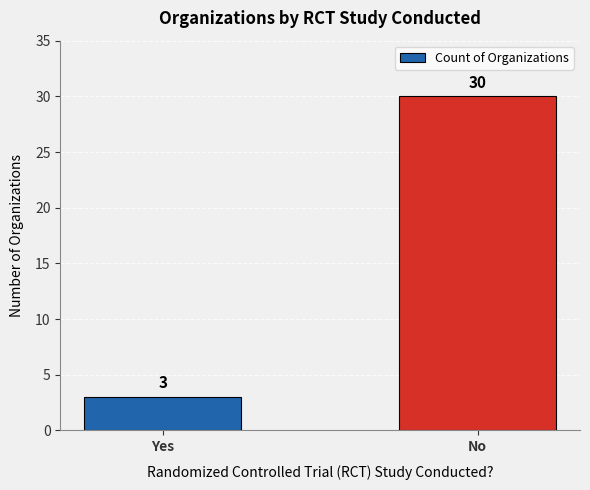

The chart shows a value of 3 at Yes. True or false?

True